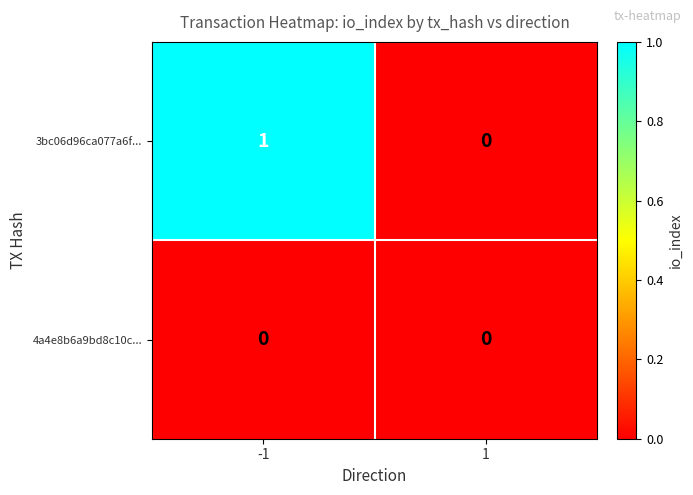

Which series changed the most between -1 and 1?

3bc06d96ca077a6f...